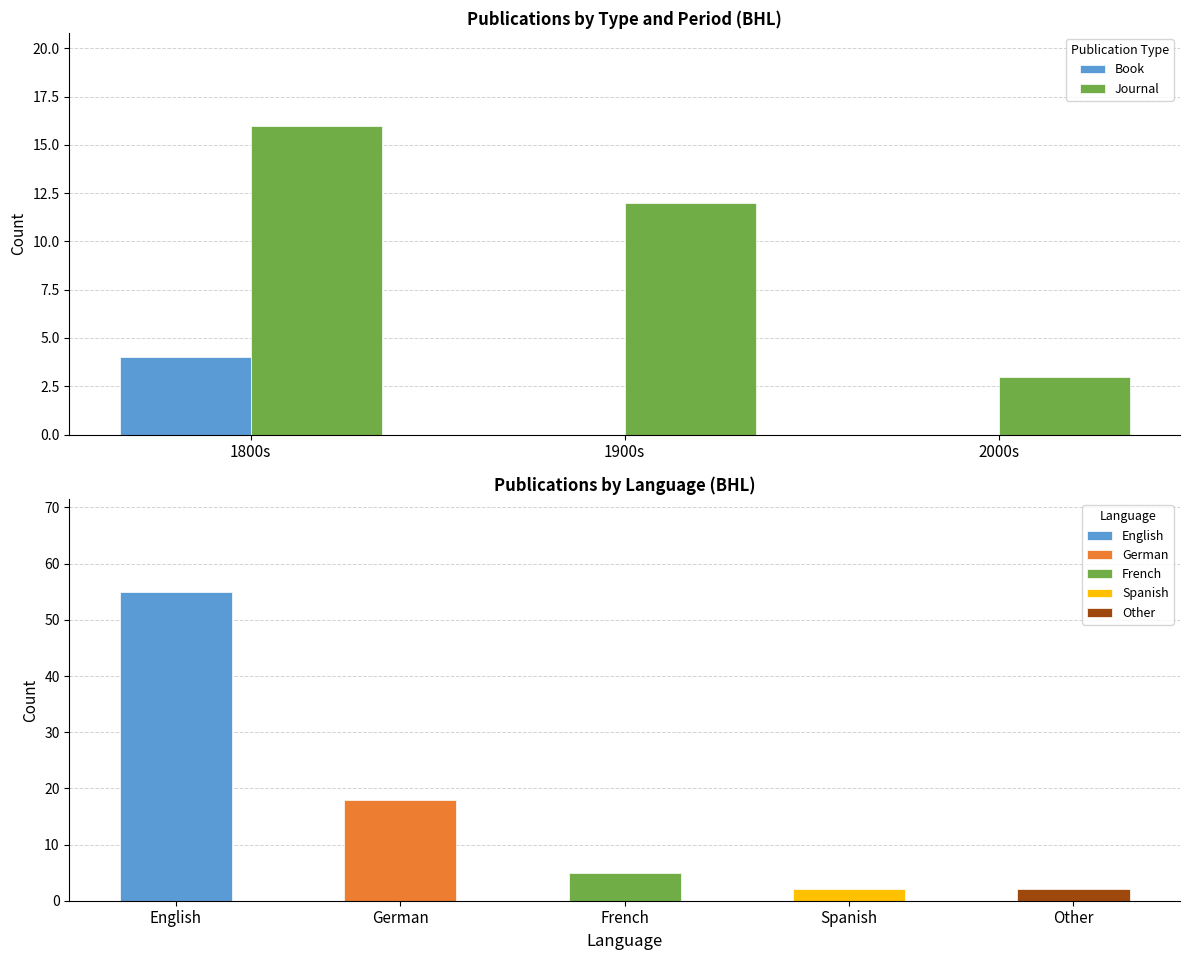

Which has a higher value, 1900s or 1800s?

1800s